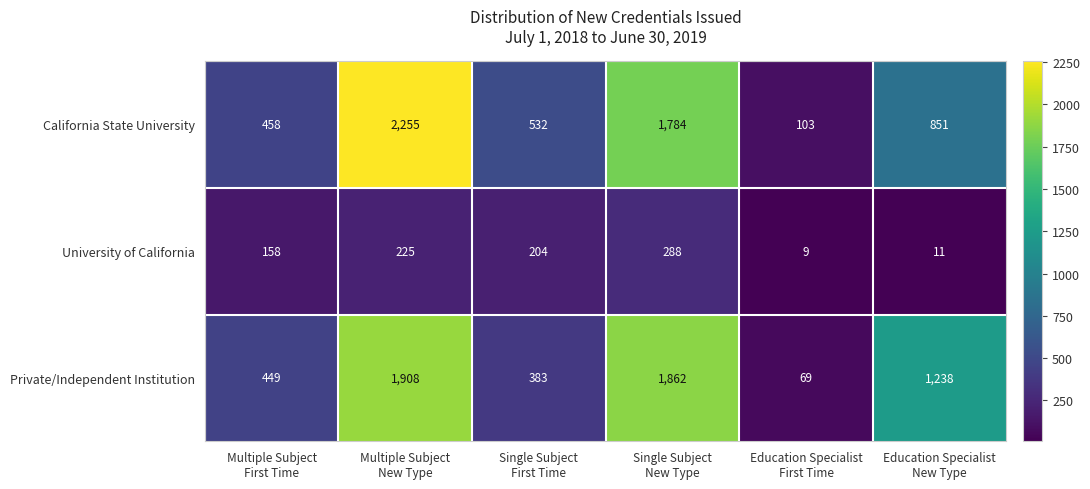

Which series has the largest range (max minus min)?

California State University